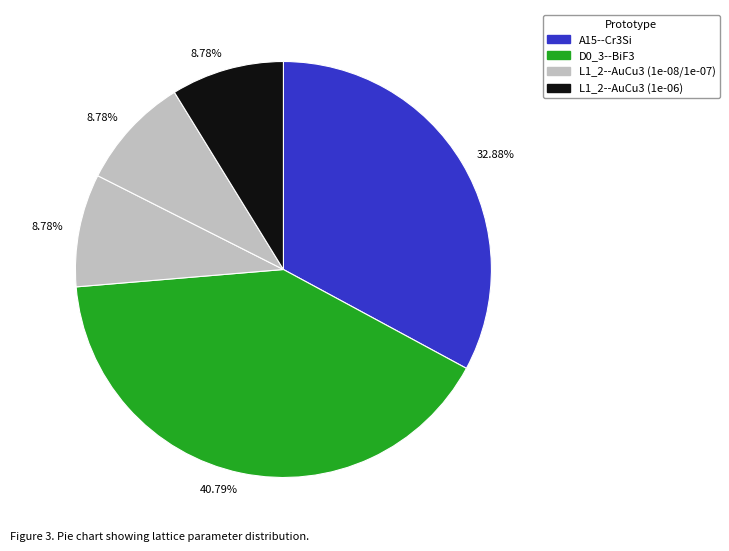

Does any single category account for the majority?

No